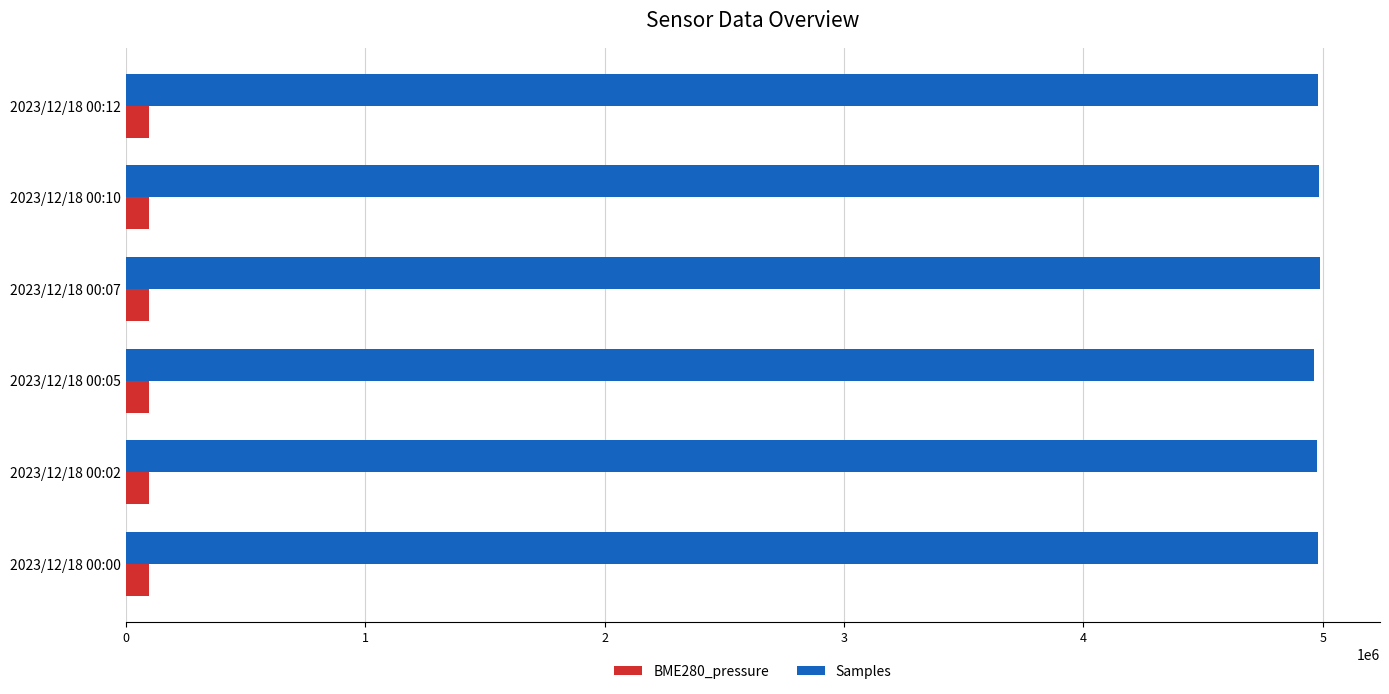

The value of Samples at 2023/12/18 00:00 is 2336854.6. True or false?

False